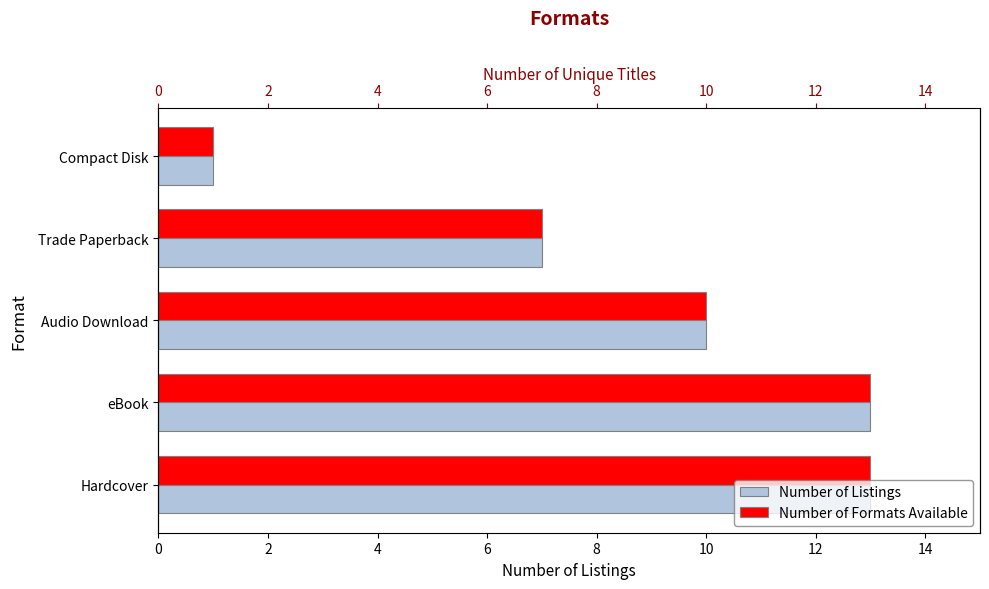

Is the value of Number of Listings at eBook greater than the value of Number of Formats Available at Hardcover?

No